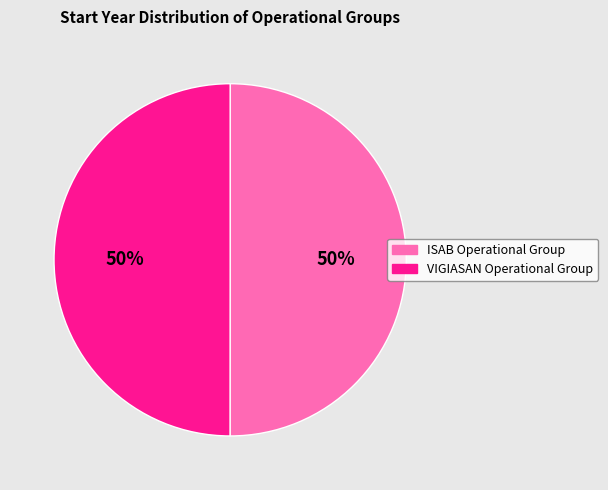

Approximately how many times larger is the value at ISAB Operational Group compared to VIGIASAN Operational Group?

1.0